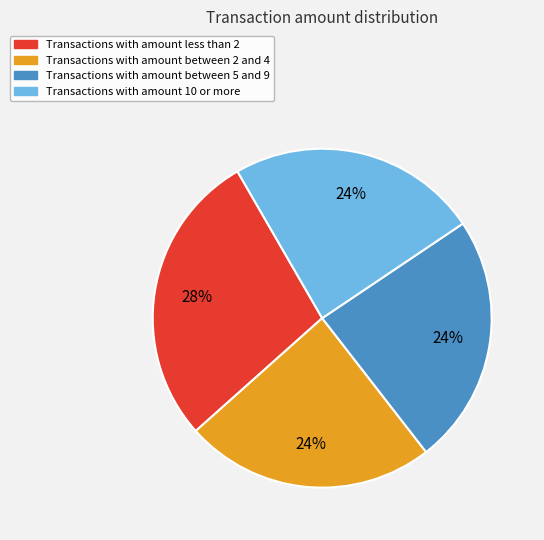

Does any single category account for the majority?

No